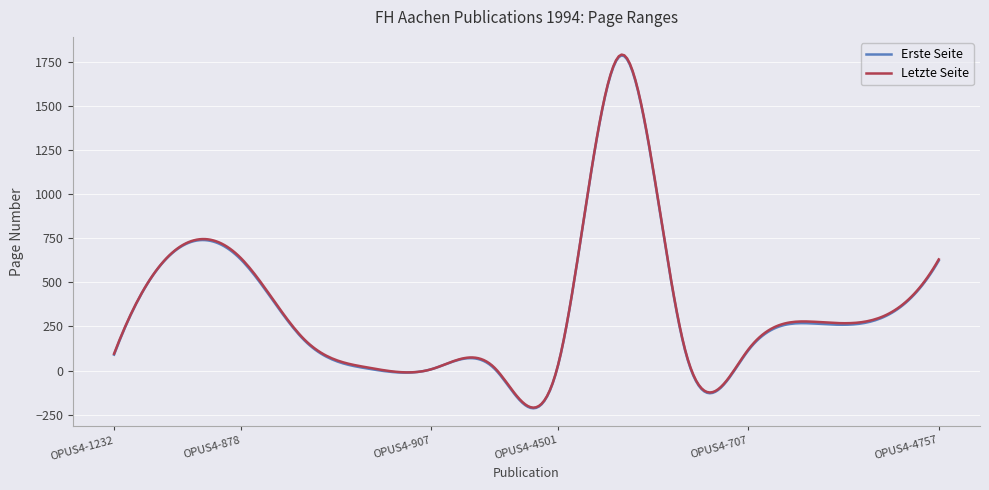

Which series has the largest range (max minus min)?

Letzte Seite